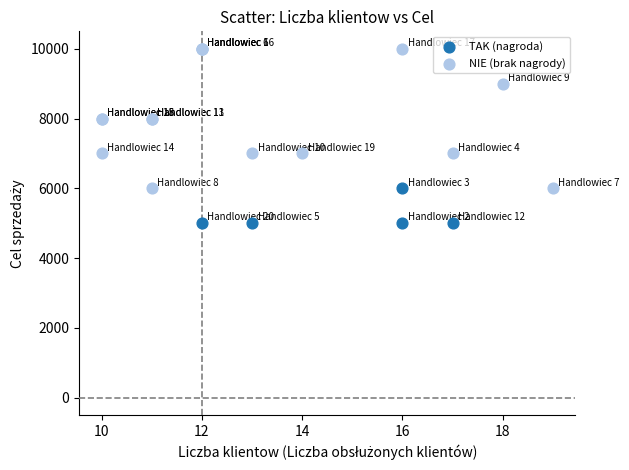

Which series has the widest spread of Y values?

NIE (brak nagrody)